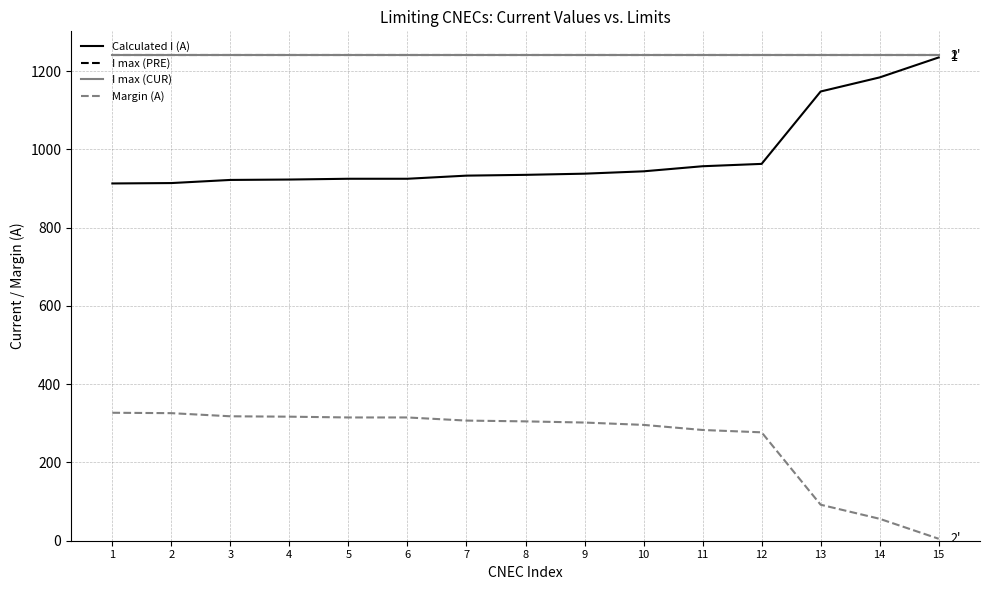

Does the chart have visible grid lines?

Yes